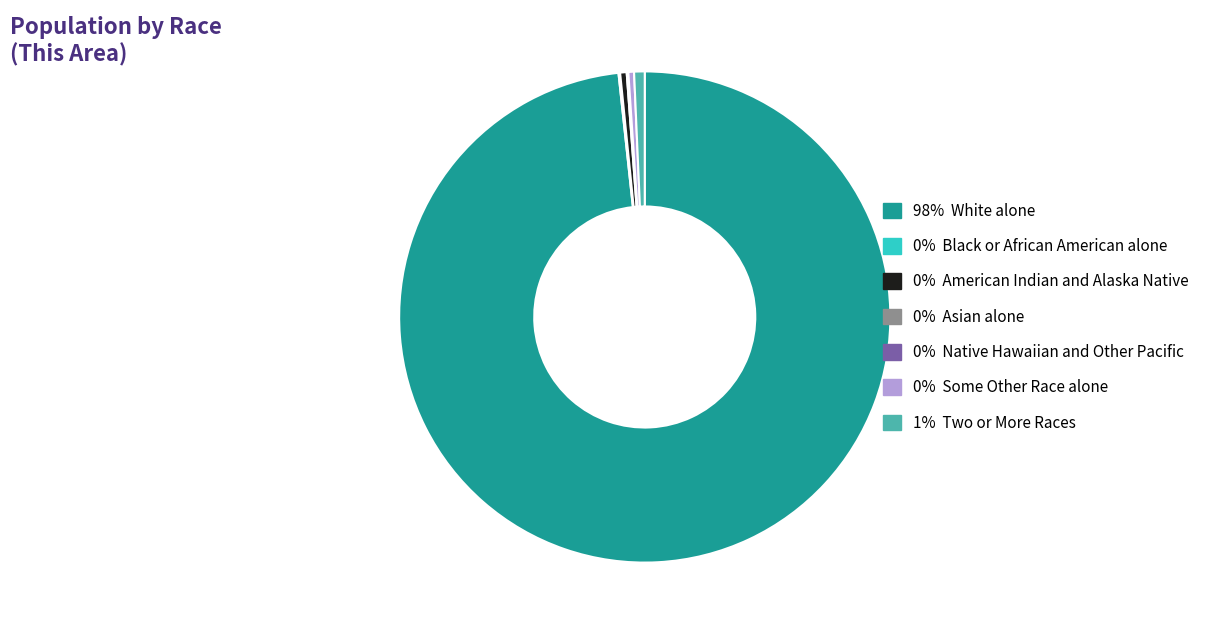

Combined, do 1% Two or More Races and 98% White alone account for over 50%?

Yes